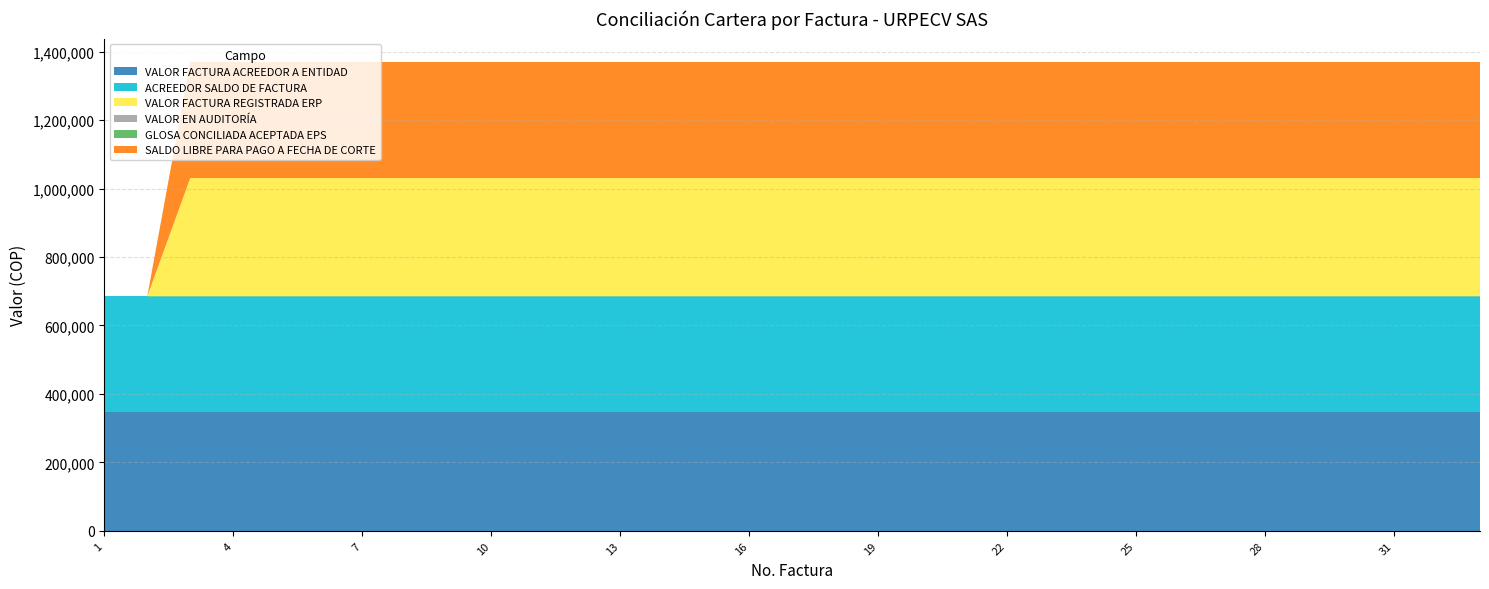

Reading left to right, extract all data points from this chart.

VALOR FACTURA ACREEDOR A ENTIDAD: 345860	345860	345860	345860	345860	345860	345860	345860	345860	345860	345860	345860	345860	345860	345860	345860	345860	345860	345860	345860	345860	345860	345860	345860	345860	345860	345860	345860	345860	345860	345860	345860	345860
ACREEDOR SALDO DE FACTURA: 338942	338942	338942	338942	338942	338942	338942	338942	338942	338942	338942	338942	338942	338942	338942	338942	338942	338942	338942	338942	338942	338942	338942	338942	338942	338942	338942	338942	338942	338942	338942	338942	338942
VALOR FACTURA REGISTRADA ERP: 0	0	345860	345860	345860	345860	345860	345860	345860	345860	345860	345860	345860	345860	345860	345860	345860	345860	345860	345860	345860	345860	345860	345860	345860	345860	345860	345860	345860	345860	345860	345860	345860
VALOR EN AUDITORÍA: 0	0	0	0	0	0	0	0	0	0	0	0	0	0	0	0	0	0	0	0	0	0	0	0	0	0	0	0	0	0	0	0	0
GLOSA CONCILIADA ACEPTADA EPS: 0	0	0	0	0	0	0	0	0	0	0	0	0	0	0	0	0	0	0	0	0	0	0	0	0	0	0	0	0	0	0	0	0
SALDO LIBRE PARA PAGO A FECHA DE CORTE: 0	0	338943	338943	338943	338943	338943	338943	338943	338943	338943	338943	338943	338943	338943	338943	338943	338943	338943	338943	338943	338943	338943	338943	338943	338943	338943	338943	338943	338943	338943	338943	338943